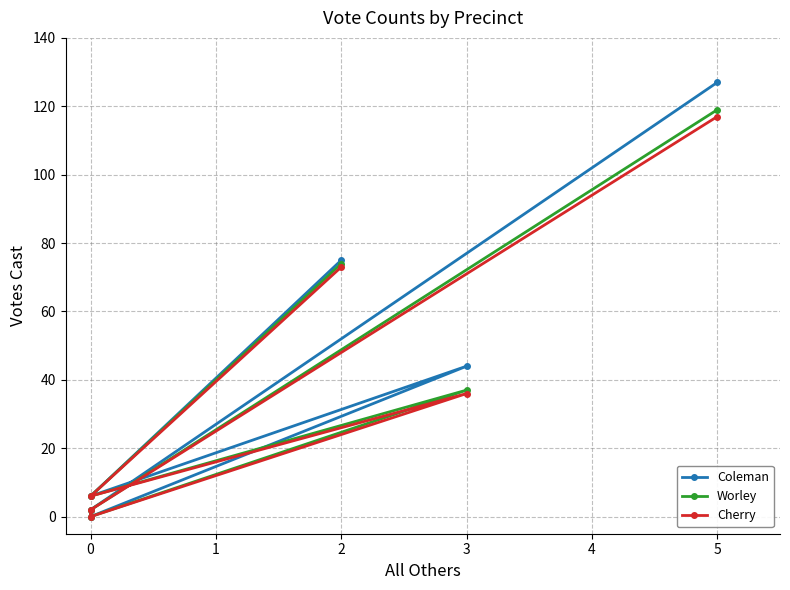

Is the value of Cherry at 2 greater than the value of Worley at 2?

No